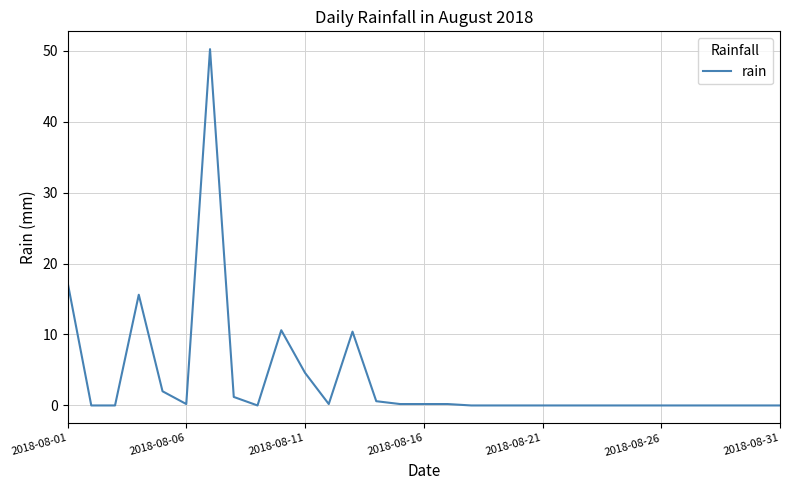

Where is the data nearest to the value 25?

2018-08-01